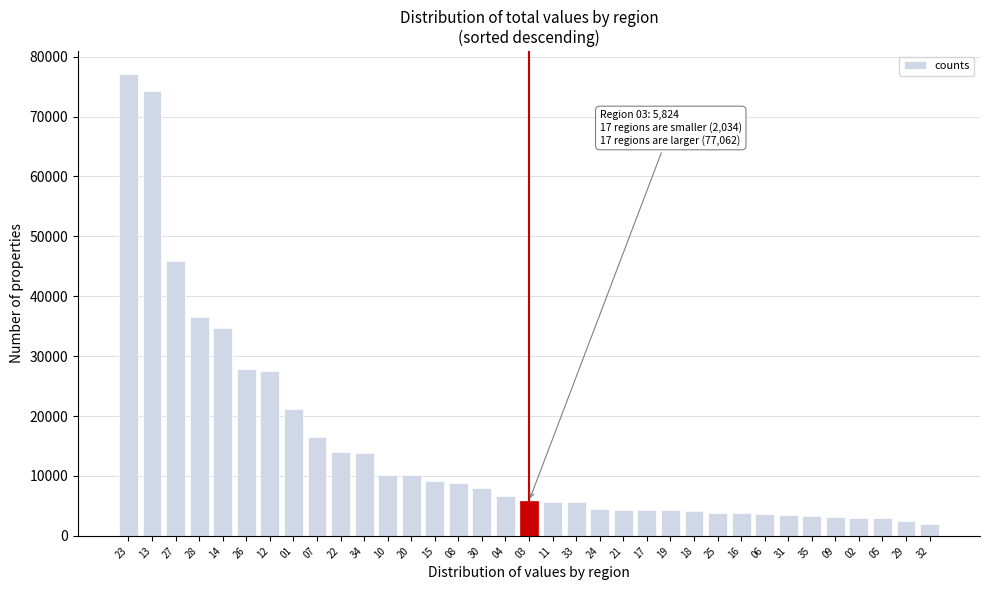

Which has a higher value, 15 or 07?

07